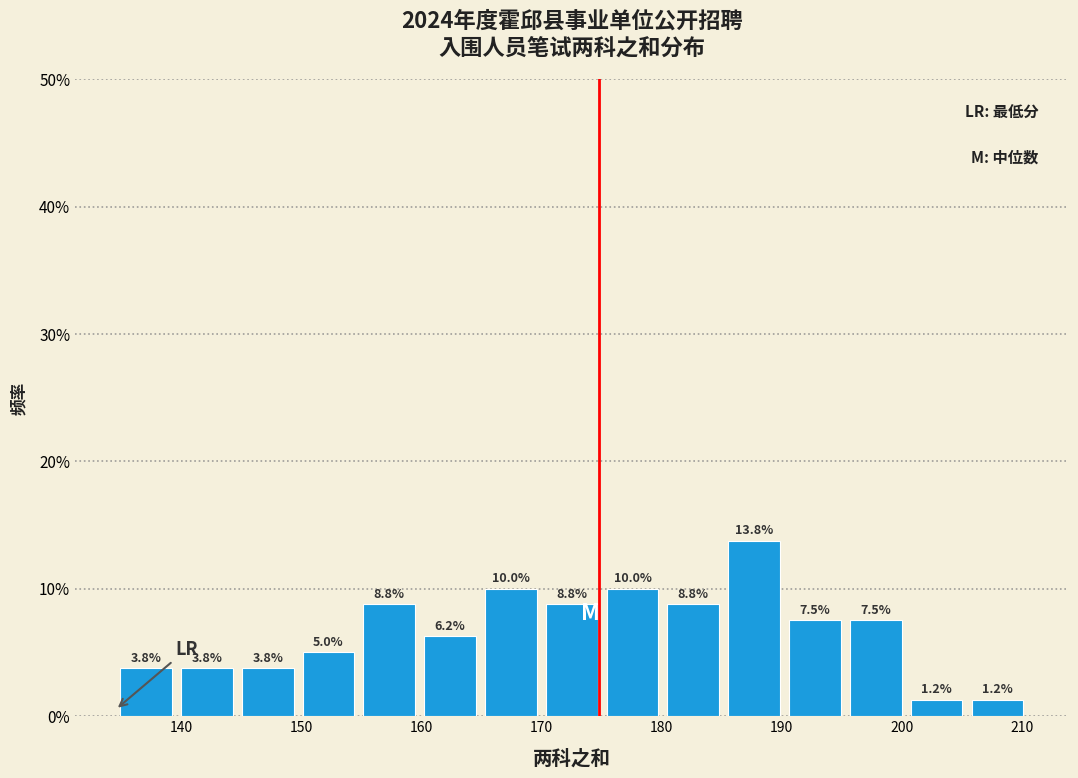

Over which range of the x-axis is the bar tallest?

185 to 190